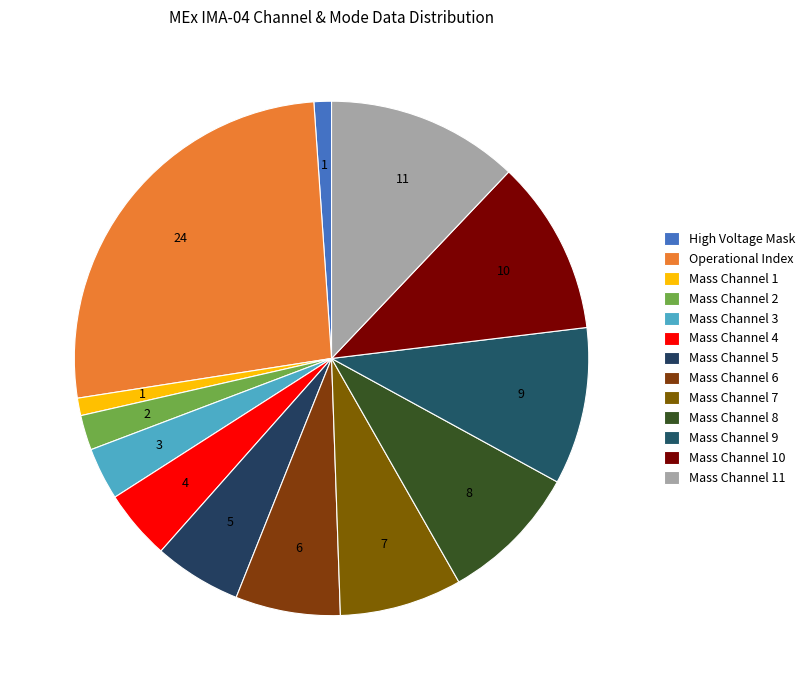

Count the number of slices in the pie.

13